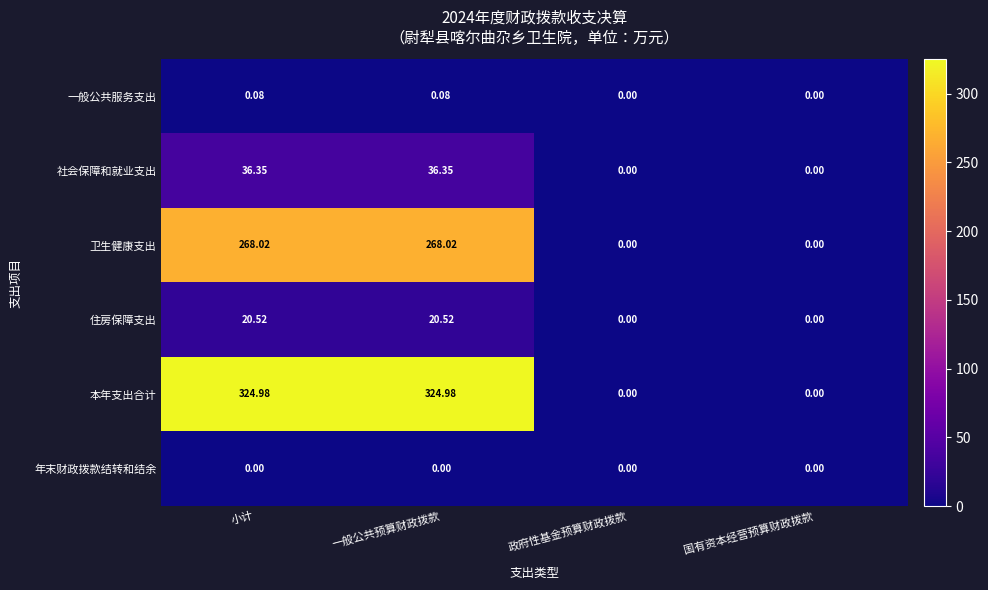

List the series in order of their peak value, highest first.

本年支出合计, 卫生健康支出, 社会保障和就业支出, 住房保障支出, 一般公共服务支出, 年末财政拨款结转和结余